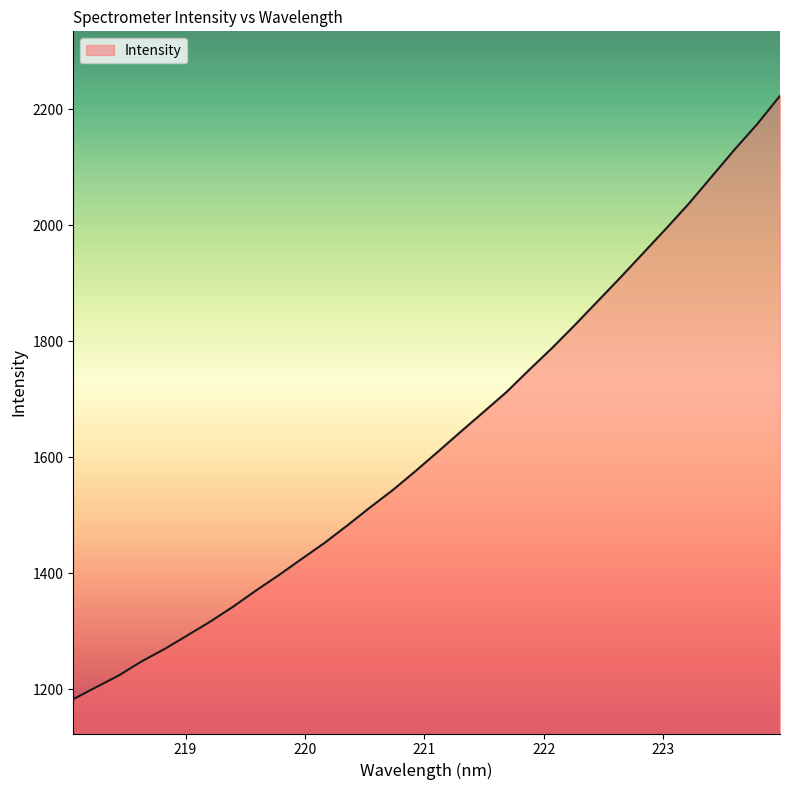

Reading left to right, list all the values displayed in this chart.

1183.2	1203.8	1224.2	1248.4	1269.6	1293.1	1316.8	1342.5	1370.2	1396.8	1424.6	1452.2	1482.3	1513.4	1543.4	1576.2	1610.2	1644.6	1678.5	1712.7	1751.2	1788.6	1828.3	1869.2	1910.2	1952.2	1994.3	2037.4	2083.8	2130.1	2174.3	2223.0